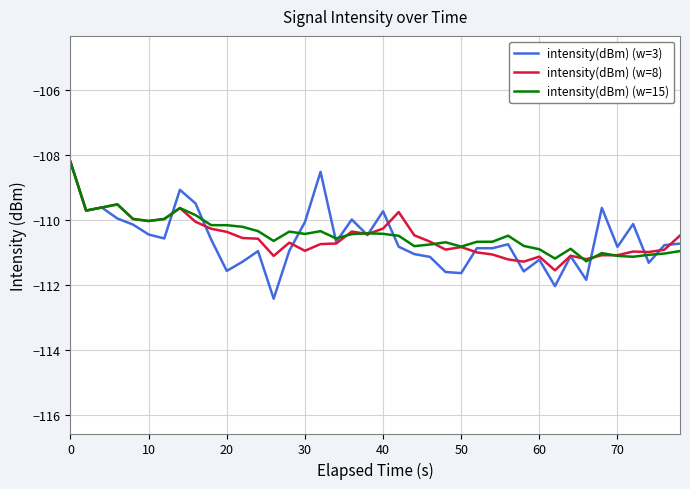

What is the difference between the maximum and minimum values in the intensity(dBm) (w=15) series?

3.1